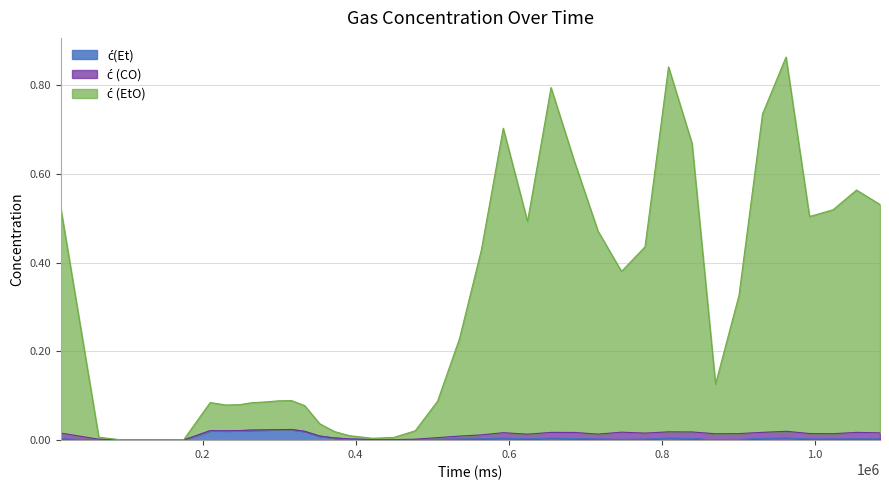

The ć (EtO) series shows 0.2 at 870143. True or false?

False